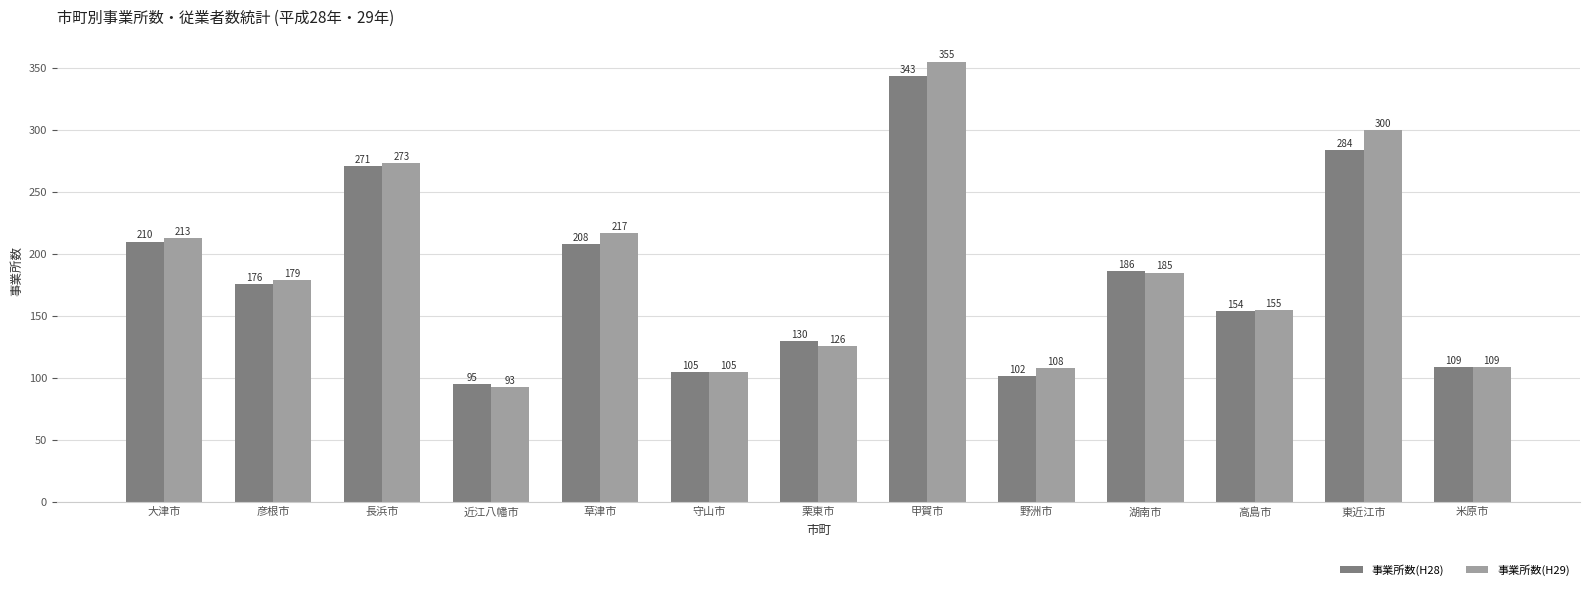

What position from the left is 長浜市?

3